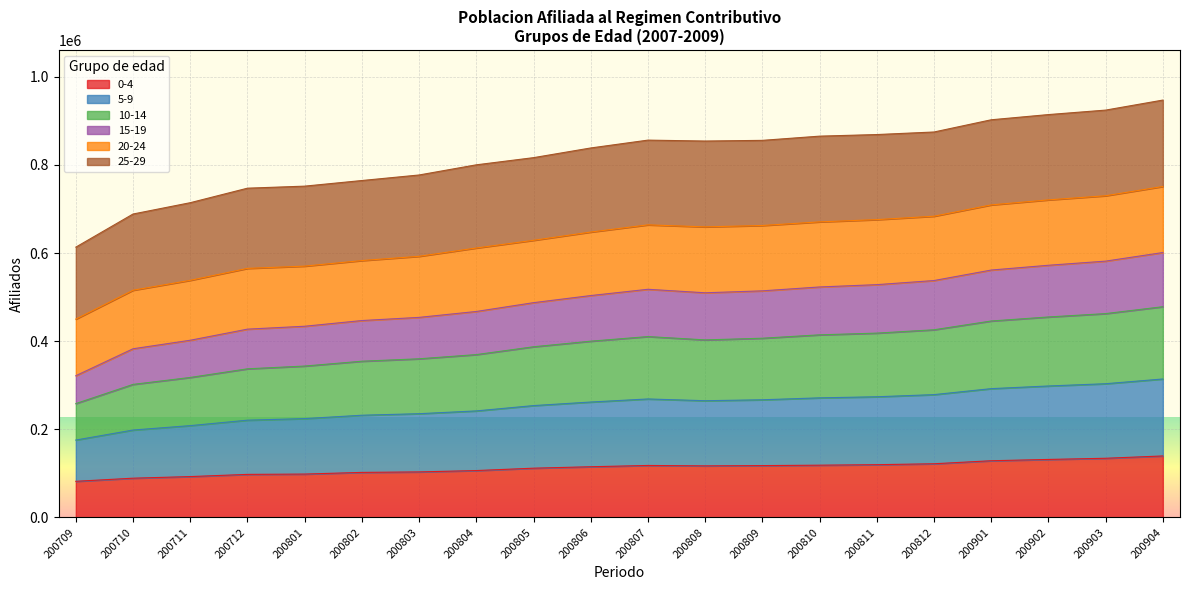

What is the minimum value for 0-4?

81897